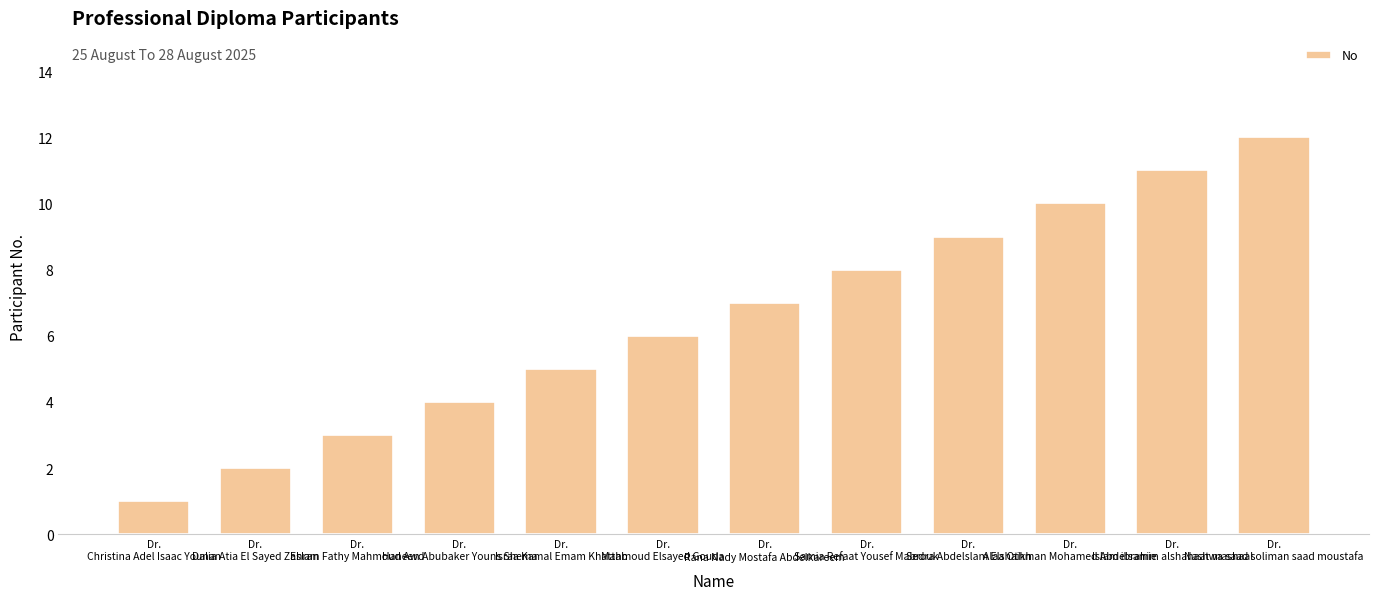

What is the label of the 2nd bar from the right?

Dr.
Islam ibrahim alshahaat mashaal